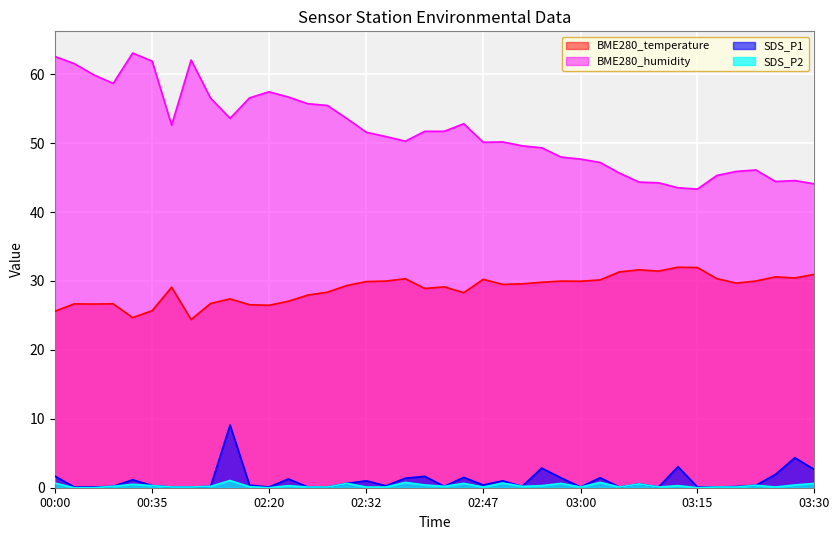

At which label is BME280_temperature closest to 28?

02:25